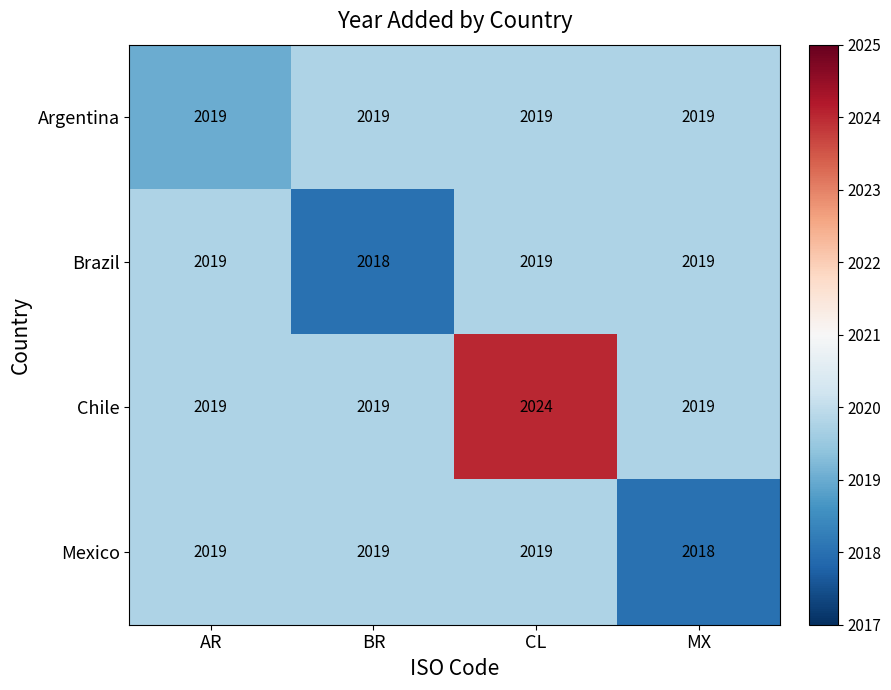

Which series has the widest spread of values?

Chile